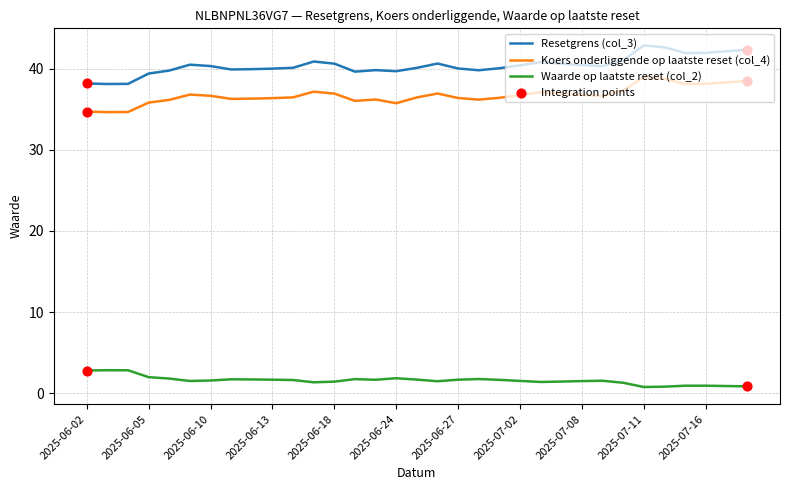

At how many categories does at least one series exceed 29?

33